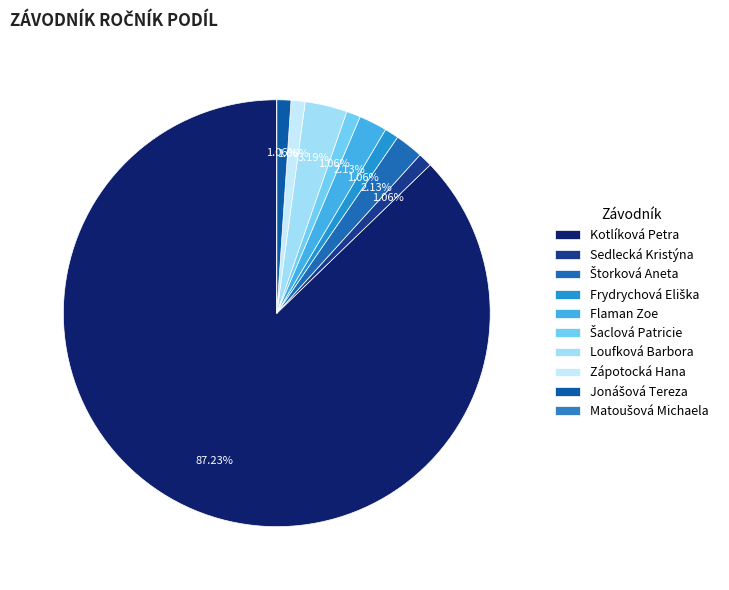

Is the sum of Sedlecká Kristýna and Flaman Zoe greater than half?

No